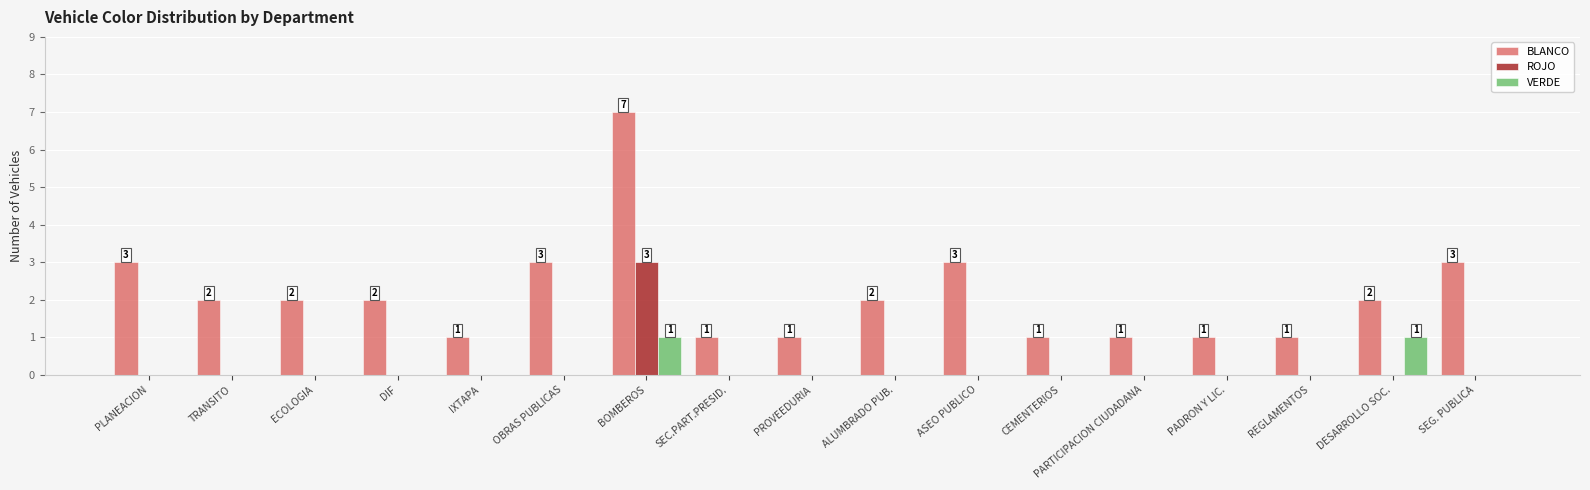

Are the bars grouped side by side (vs. stacked)?

Yes